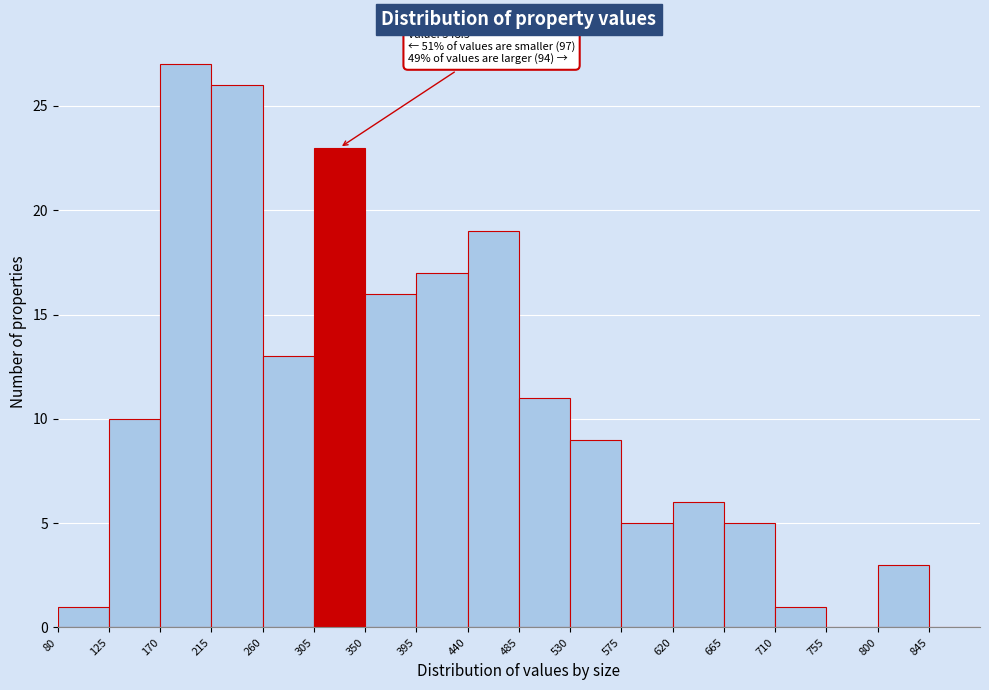

Which range on the x-axis has the tallest bar?

170 to 215